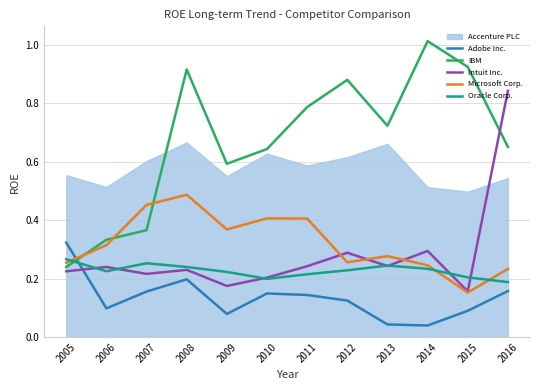

The Intuit Inc. series shows 0.2 at 2006. True or false?

True